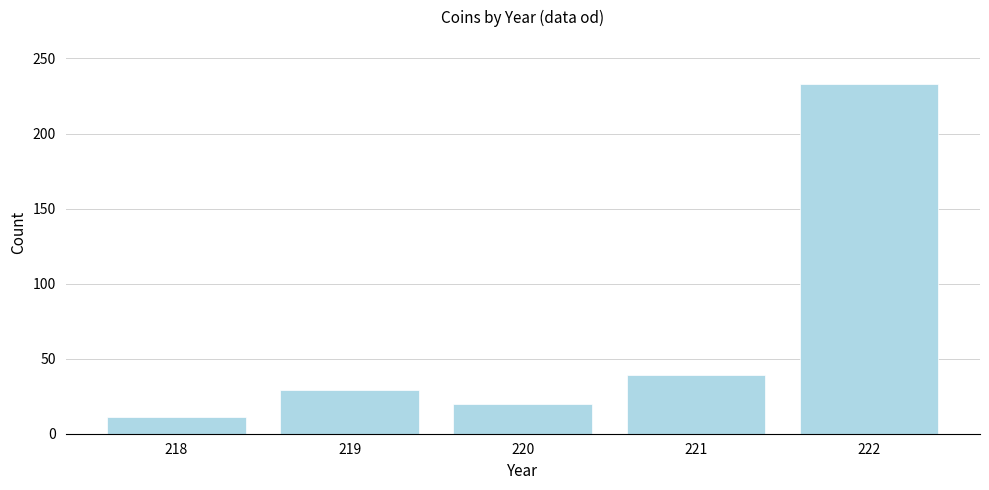

Reading left to right, what are all the values shown in this chart?

11	29	20	39	233